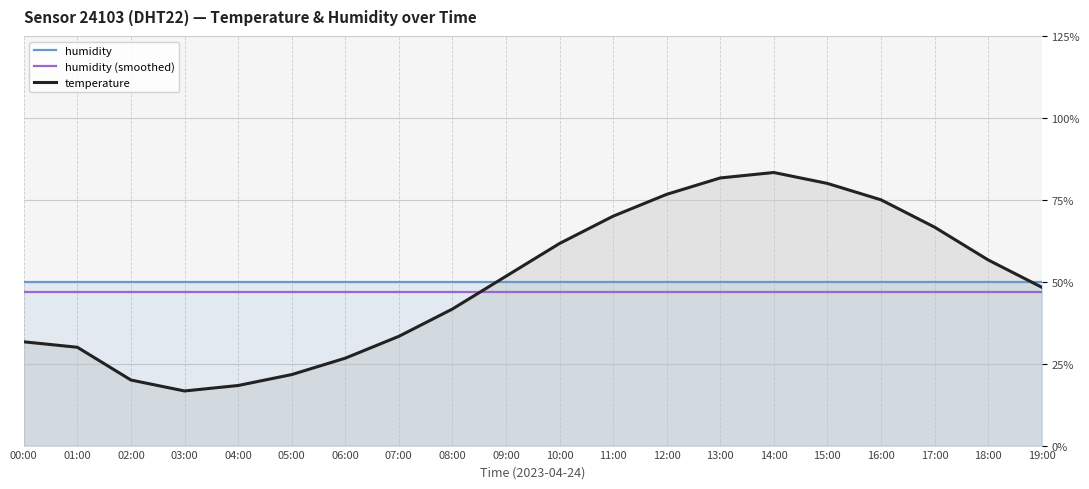

Which series changed the most between 11:00 and 16:00?

temperature